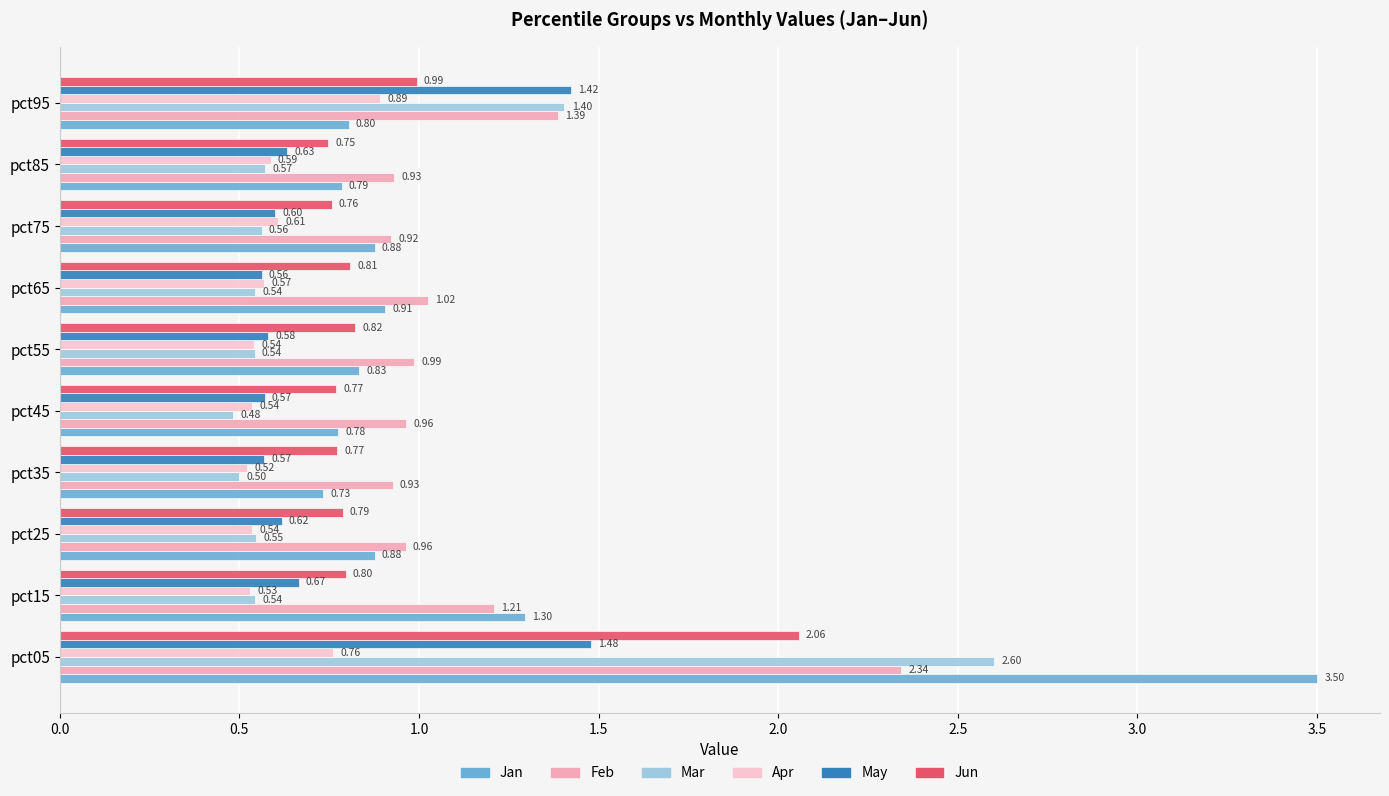

How many series are shown in this chart?

6